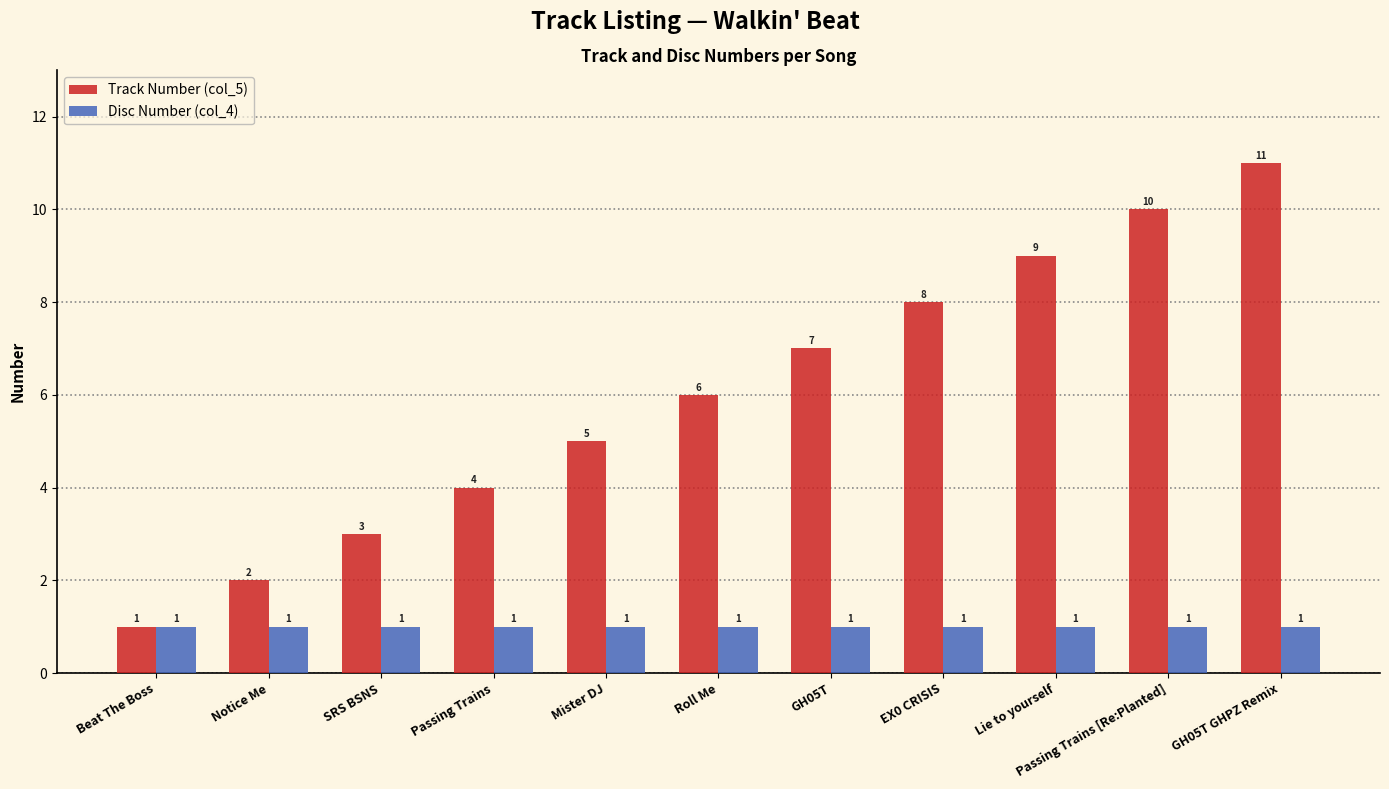

What position from the left is Notice Me?

2